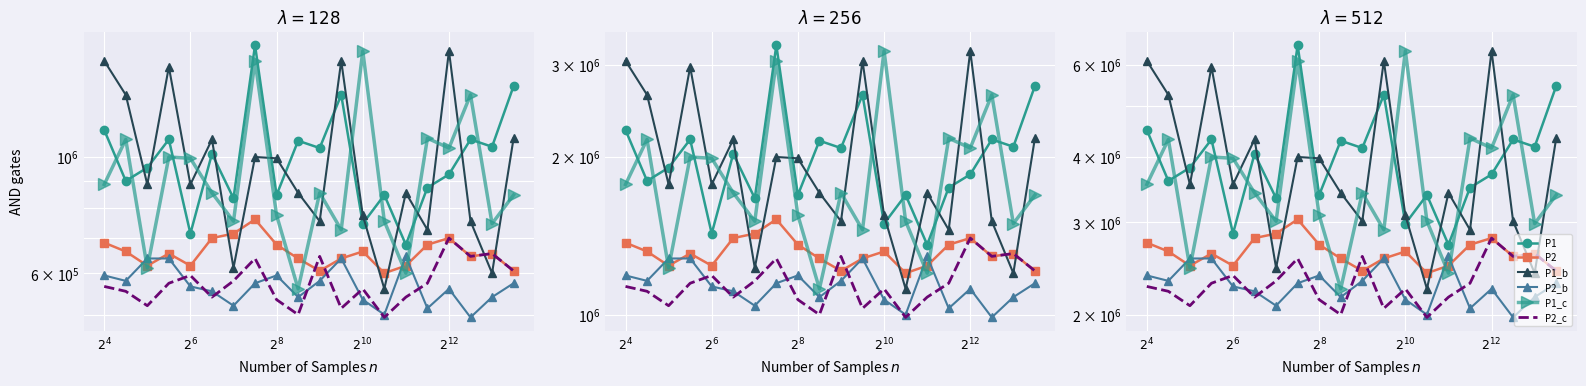

What is the smallest value displayed?

1976000